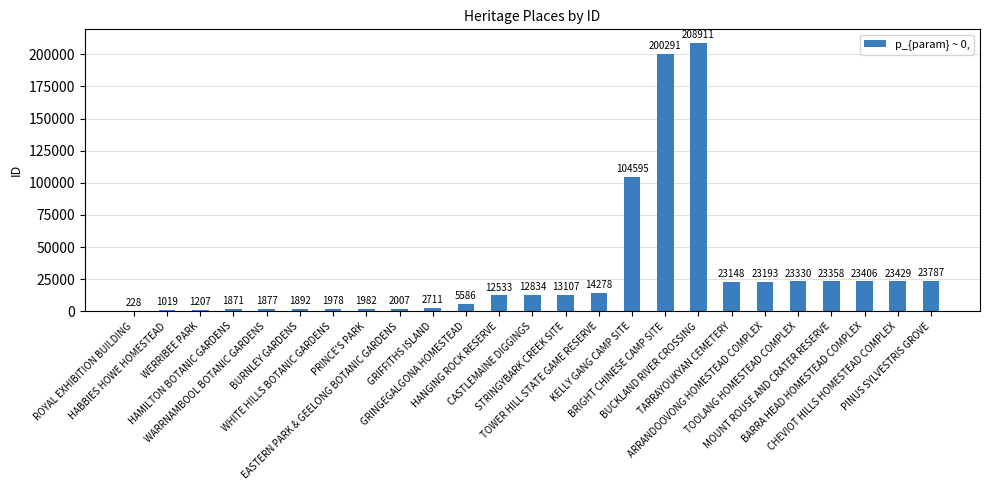

What is the change in value from HABBIES HOWE HOMESTEAD to ARRANDOOVONG HOMESTEAD COMPLEX?

+22174